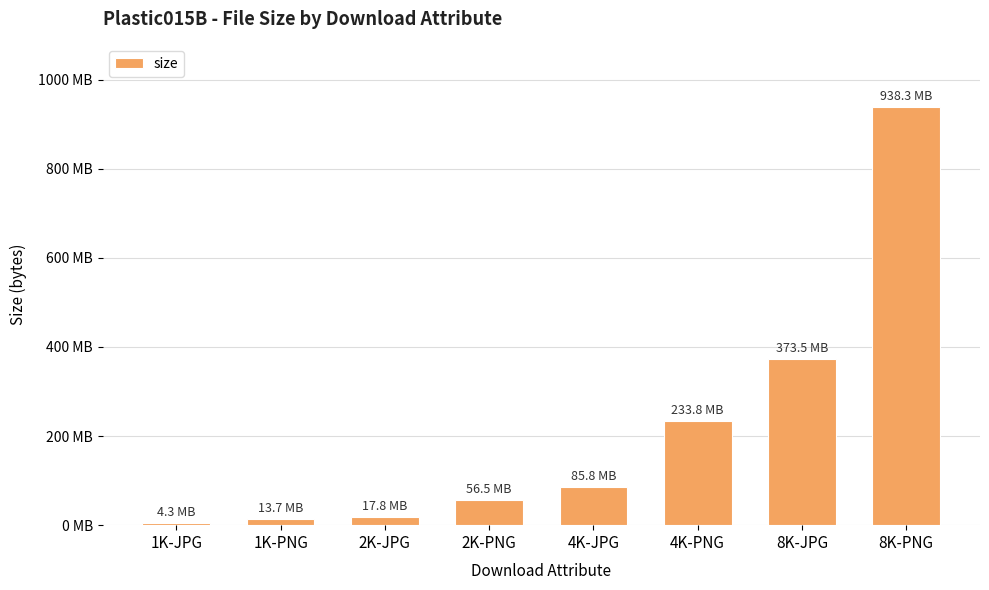

Reading left to right, list all the values displayed in this chart.

1K-JPG=4296898	1K-PNG=13737530	2K-JPG=17768300	2K-PNG=56494089	4K-JPG=85787845	4K-PNG=233759307	8K-JPG=373468919	8K-PNG=938328161